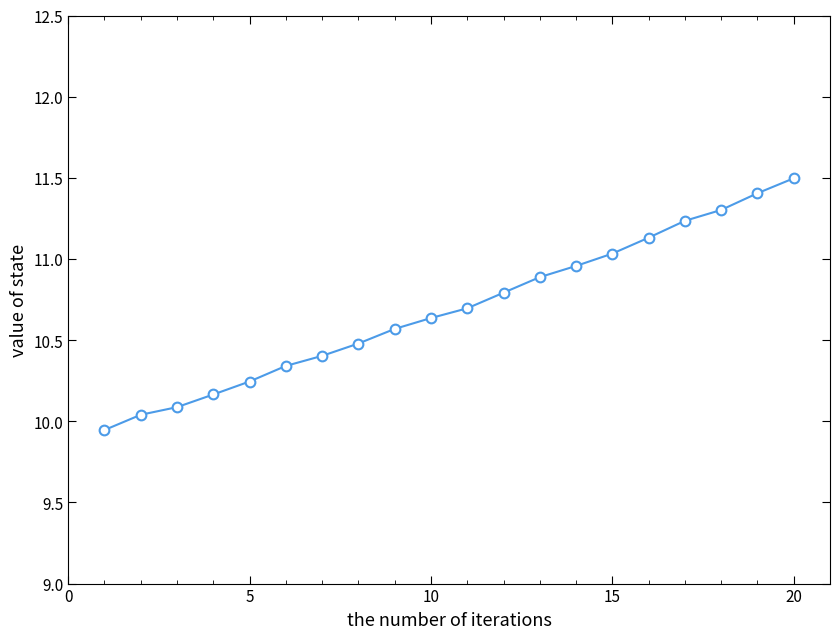

What is the difference between the maximum and minimum values?

1.6